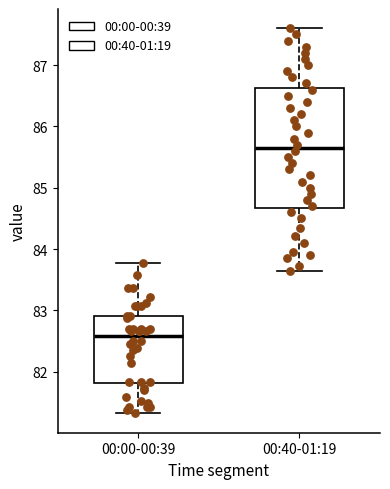

Which box has the lowest median line?

00:00-00:39